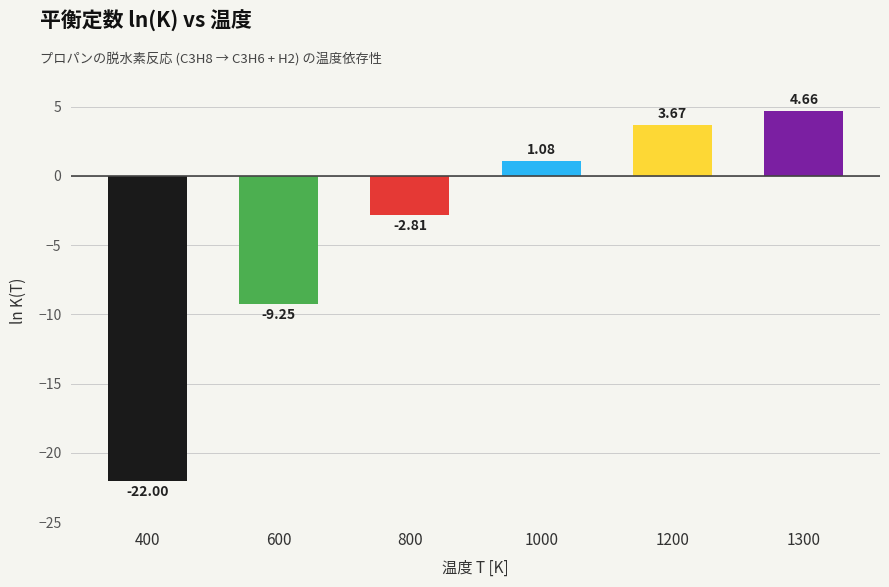

List the labels in order of value, largest first.

1300, 1200, 1000, 800, 600, 400